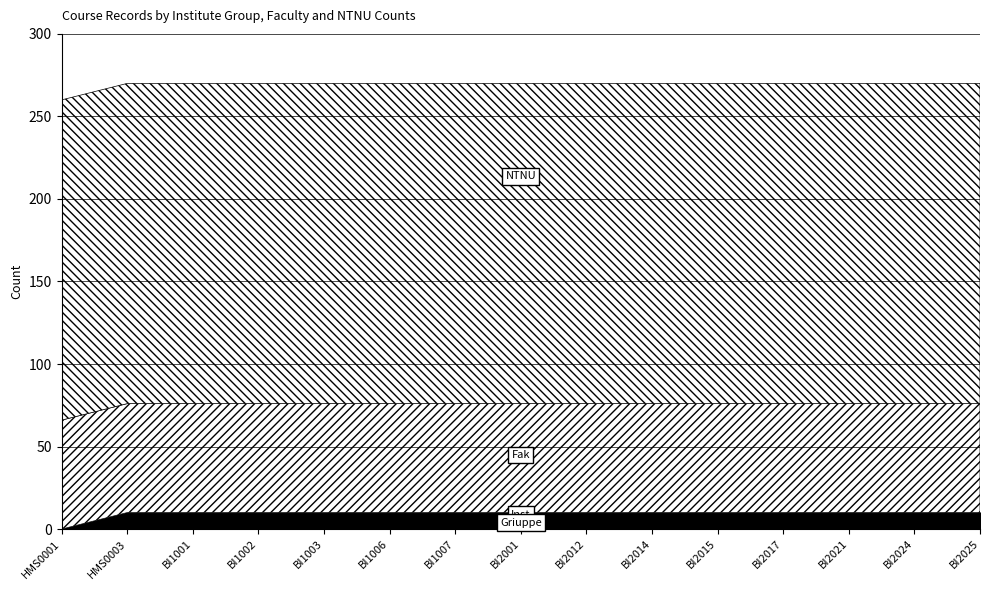

What is the total value across all series at BI1003?

270